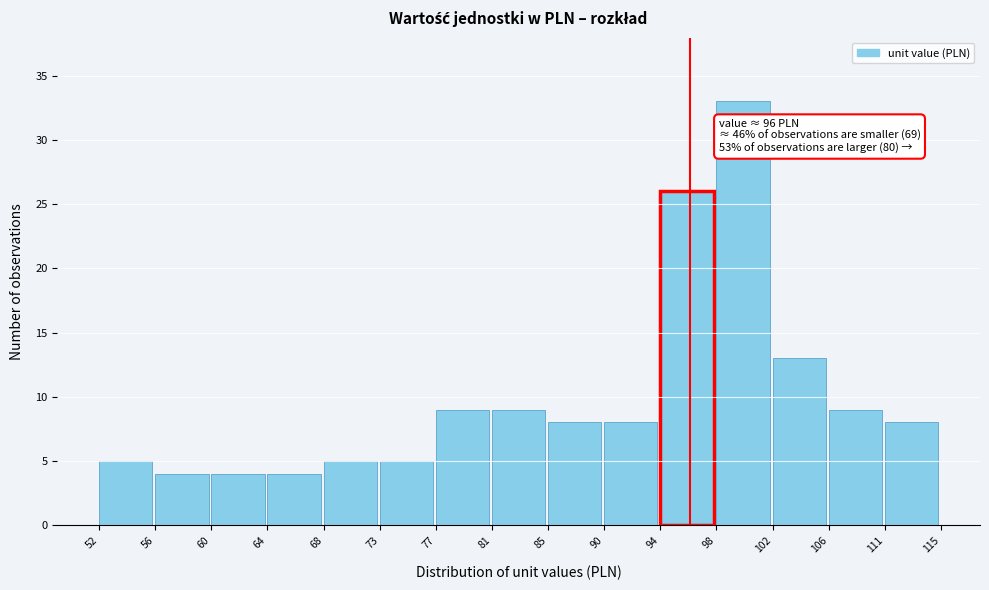

Over which range of the x-axis is the bar tallest?

98 to 102